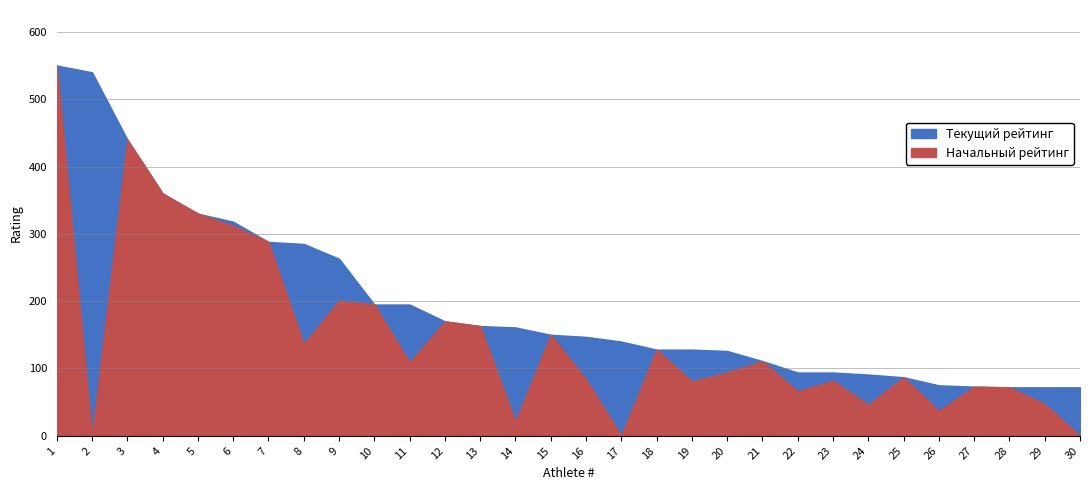

Rank the series at 29 from highest to lowest value.

Текущий рейтинг, Начальный рейтинг